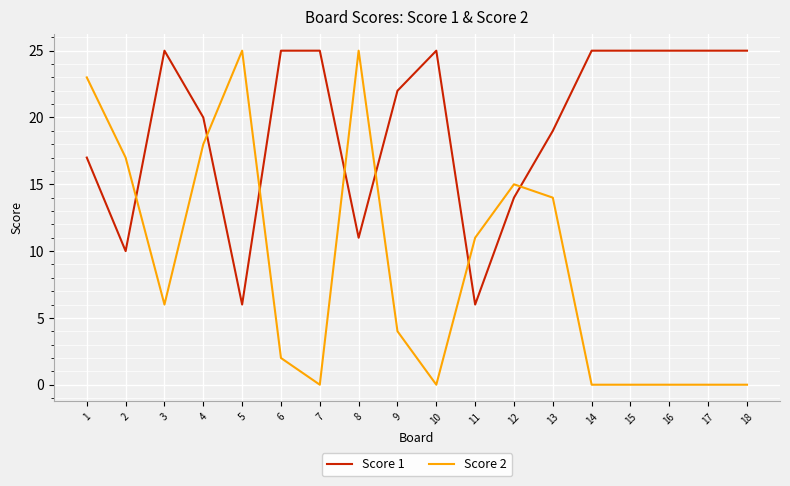

Reading right to left, extract all data points from this chart.

Score 1: 18=25	17=25	16=25	15=25	14=25	13=19	12=14	11=6	10=25	9=22	8=11	7=25	6=25	5=6	4=20	3=25	2=10	1=17
Score 2: 18=0	17=0	16=0	15=0	14=0	13=14	12=15	11=11	10=0	9=4	8=25	7=0	6=2	5=25	4=18	3=6	2=17	1=23